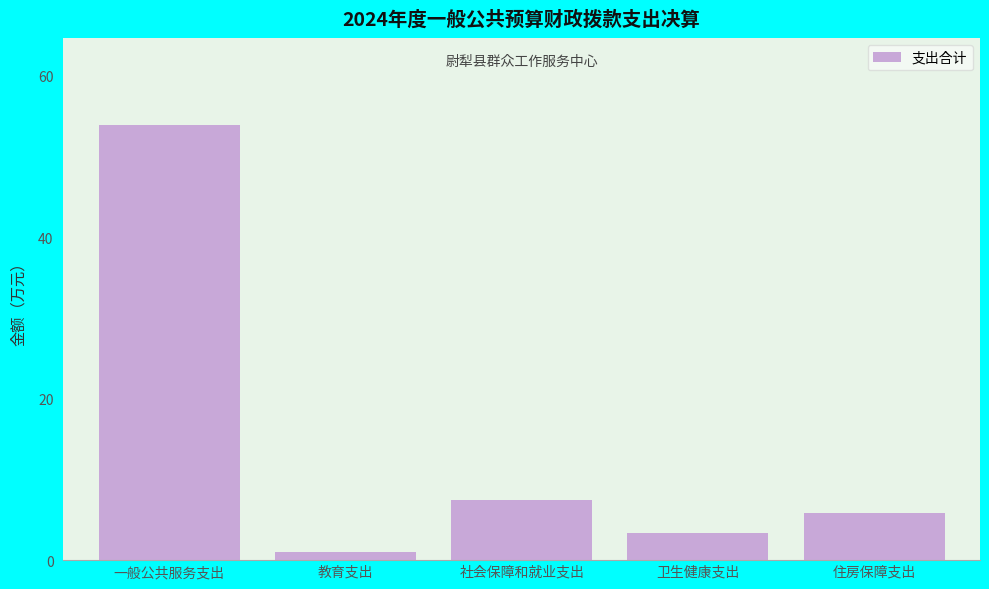

Reading right to left, what are all the values shown in this chart?

5.9	3.4	7.4	1.0	53.8